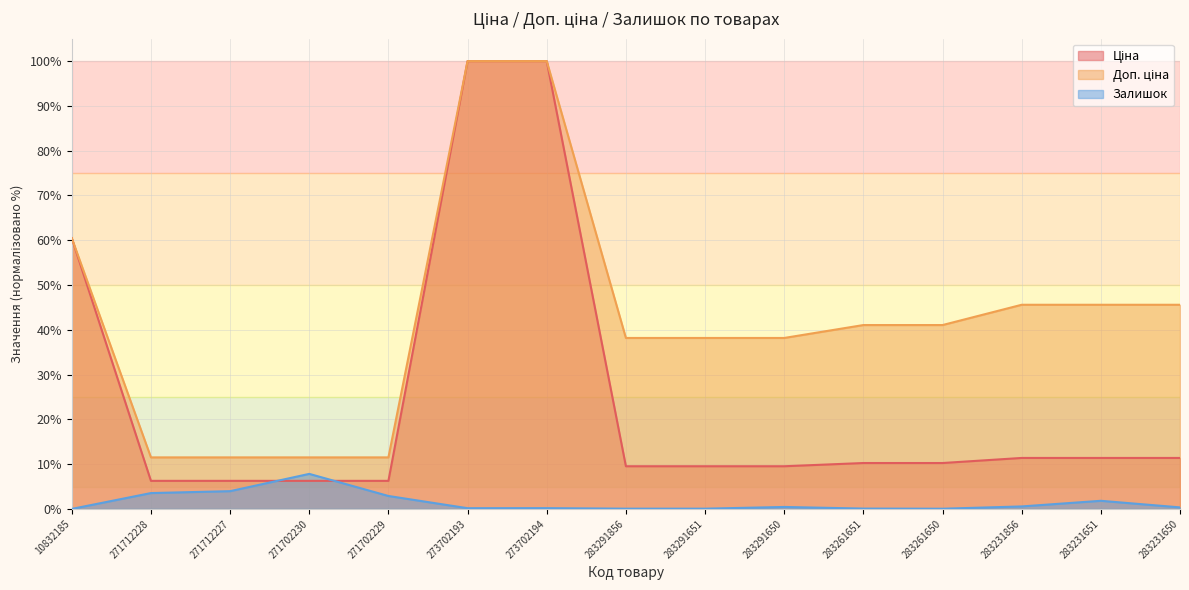

What is the sum of the Доп. ціна values at 283291856 and 271702229?

49.7